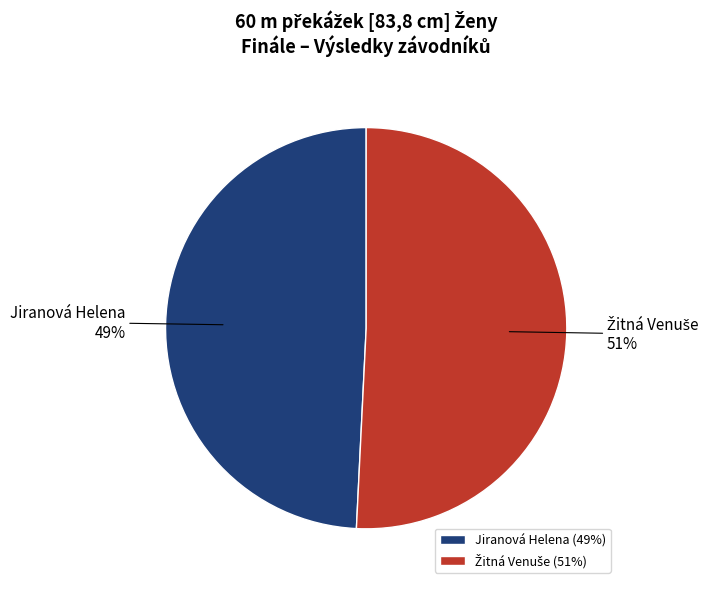

Is it true that Jiranová Helena is 64% of the pie?

False